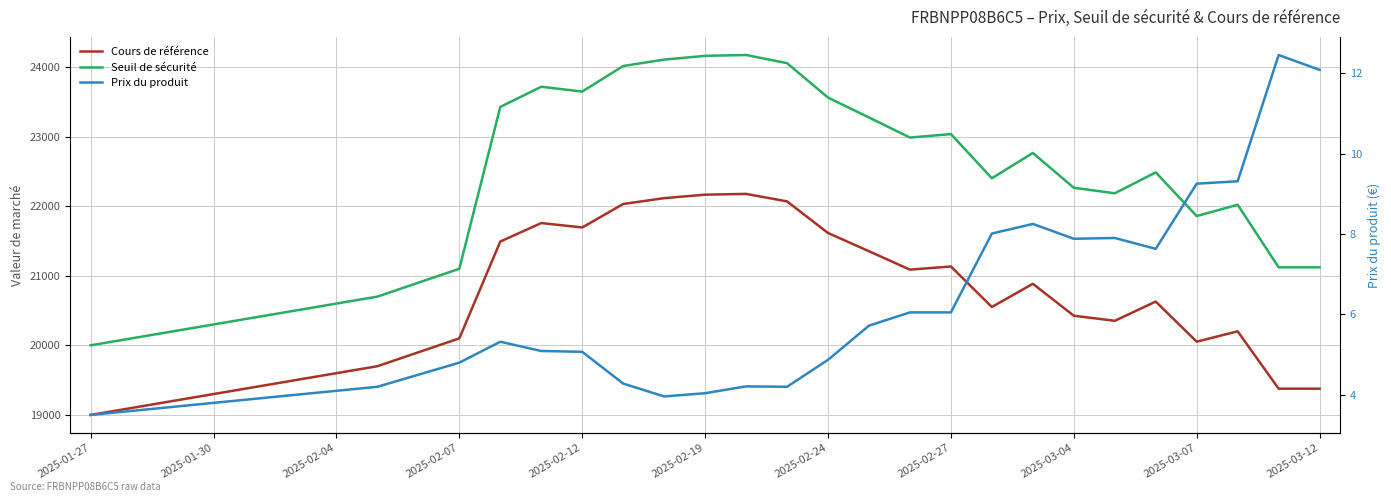

Between 2025-02-07 and 20, which is larger?

20